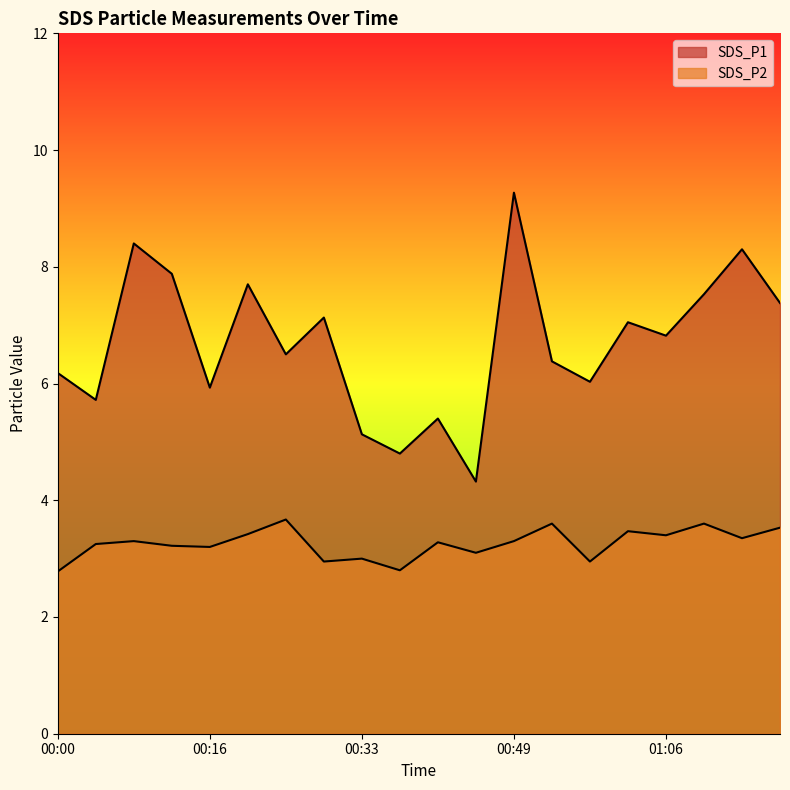

At how many categories does at least one series exceed 3?

20